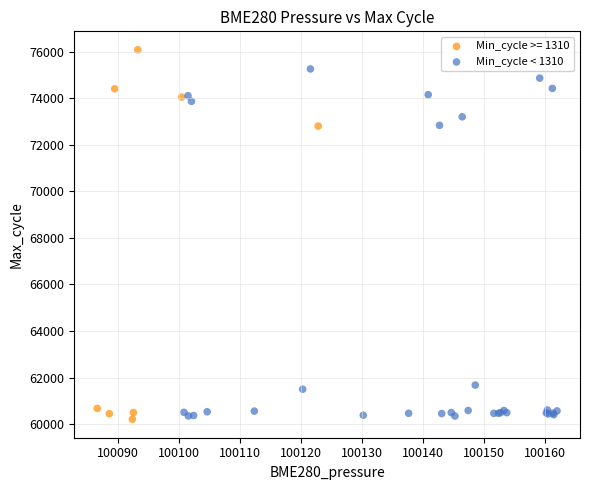

Which series contains the highest Y value?

Min_cycle >= 1310